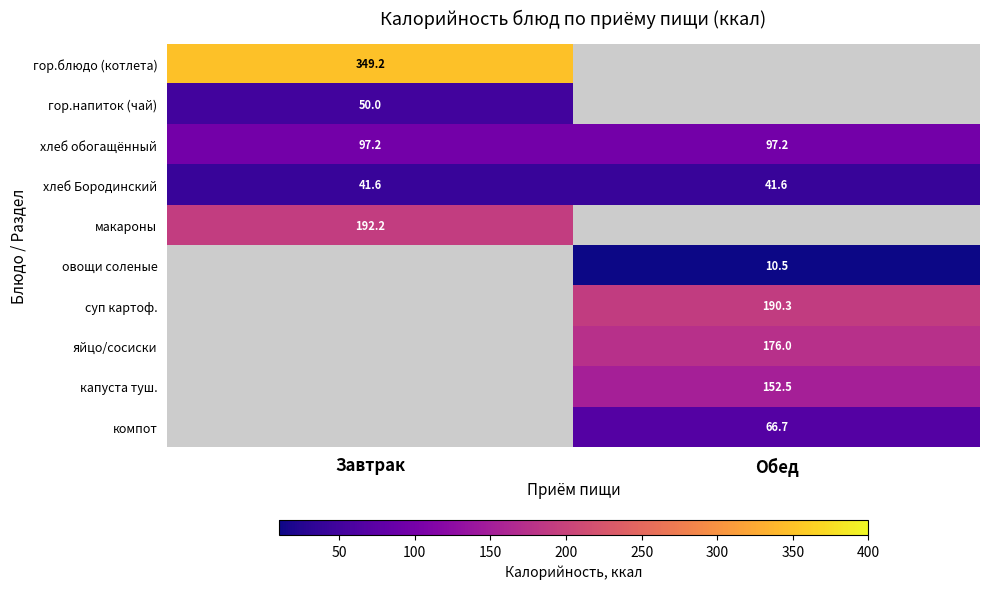

The value of капуста туш. at Обед is 152.5. True or false?

True